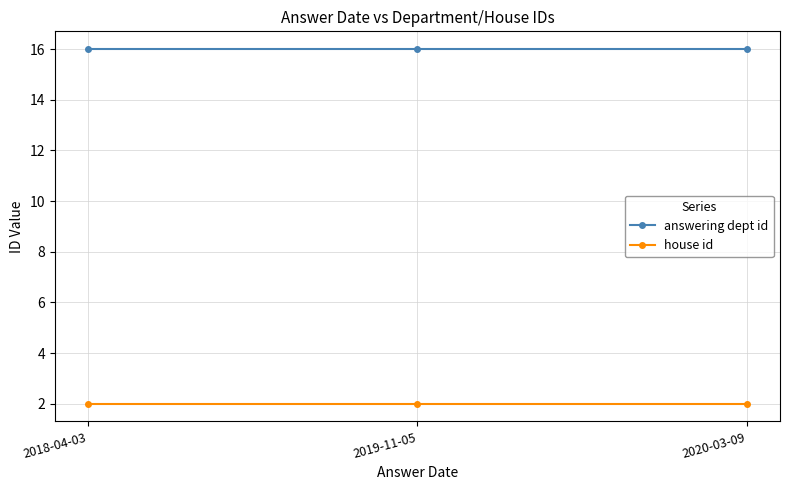

The value of answering dept id at 2019-11-05 is 16. True or false?

True